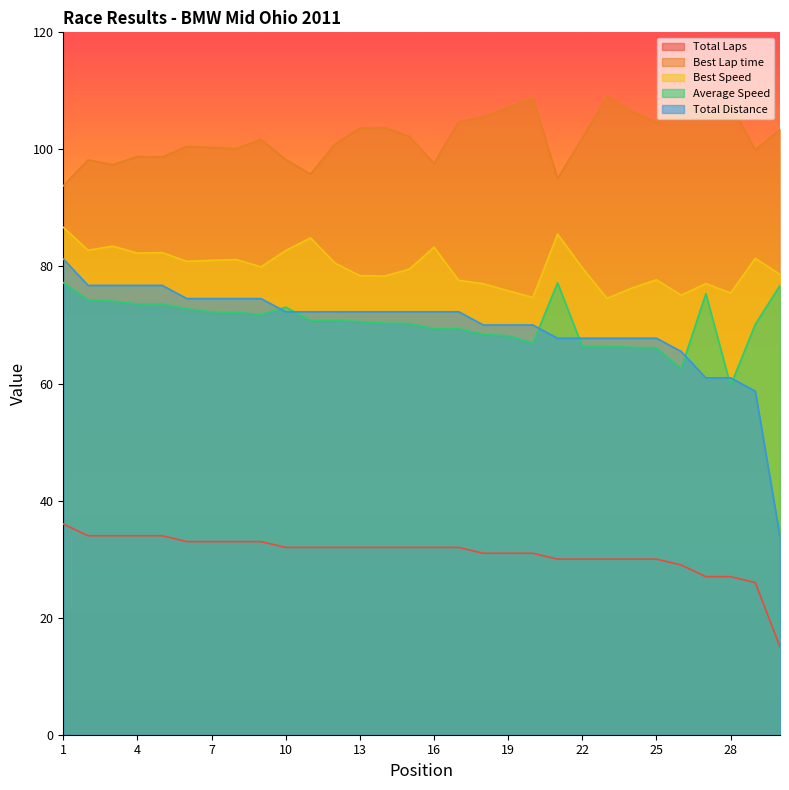

What is the total value across all series at 29?

336.1